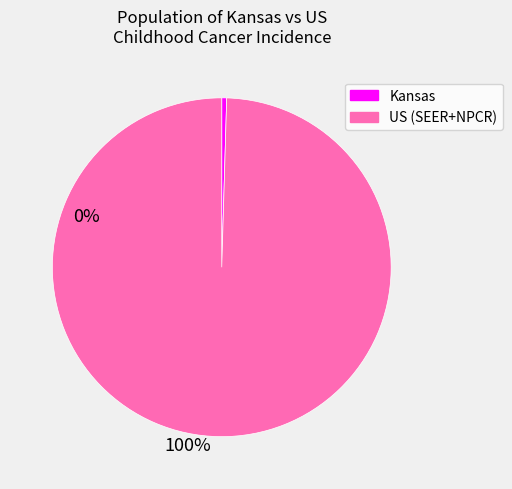

True or false: Kansas accounts for 0% of the total.

True